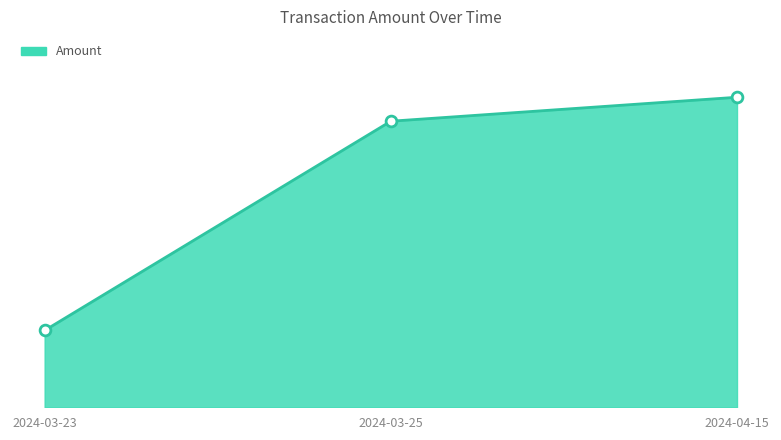

What is the change in value from 2024-03-23 to 2024-03-25?

+179.4